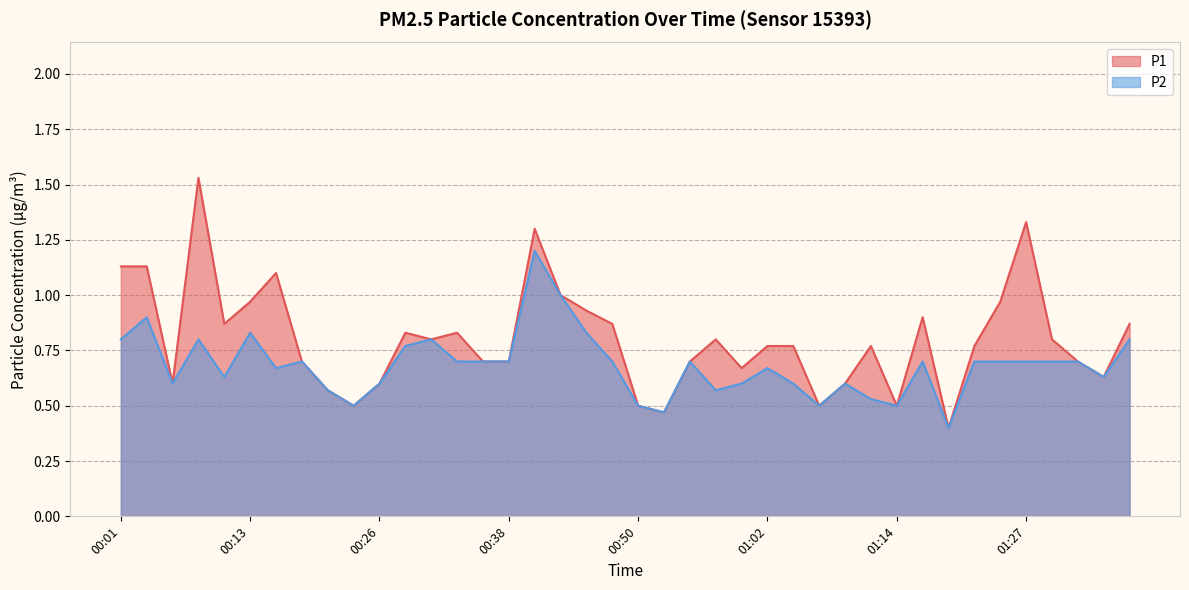

What is the label of the 31st point from the right?

00:23